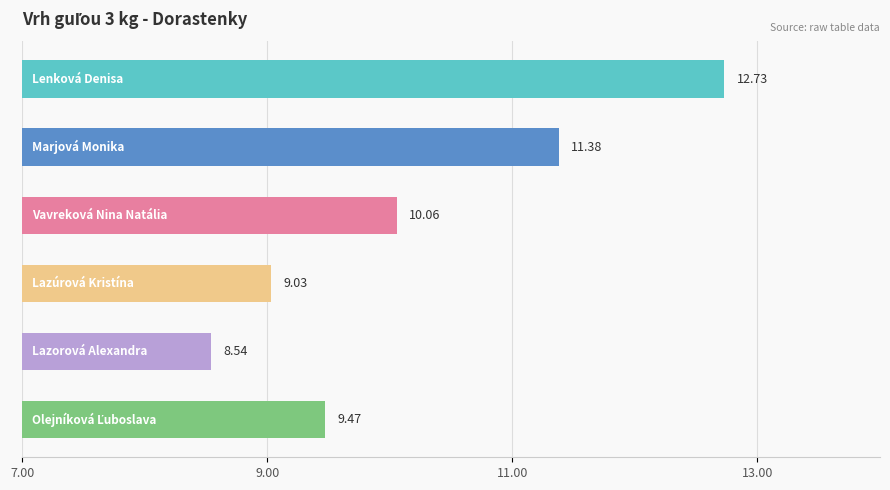

What is the difference between the maximum and minimum values?

4.2